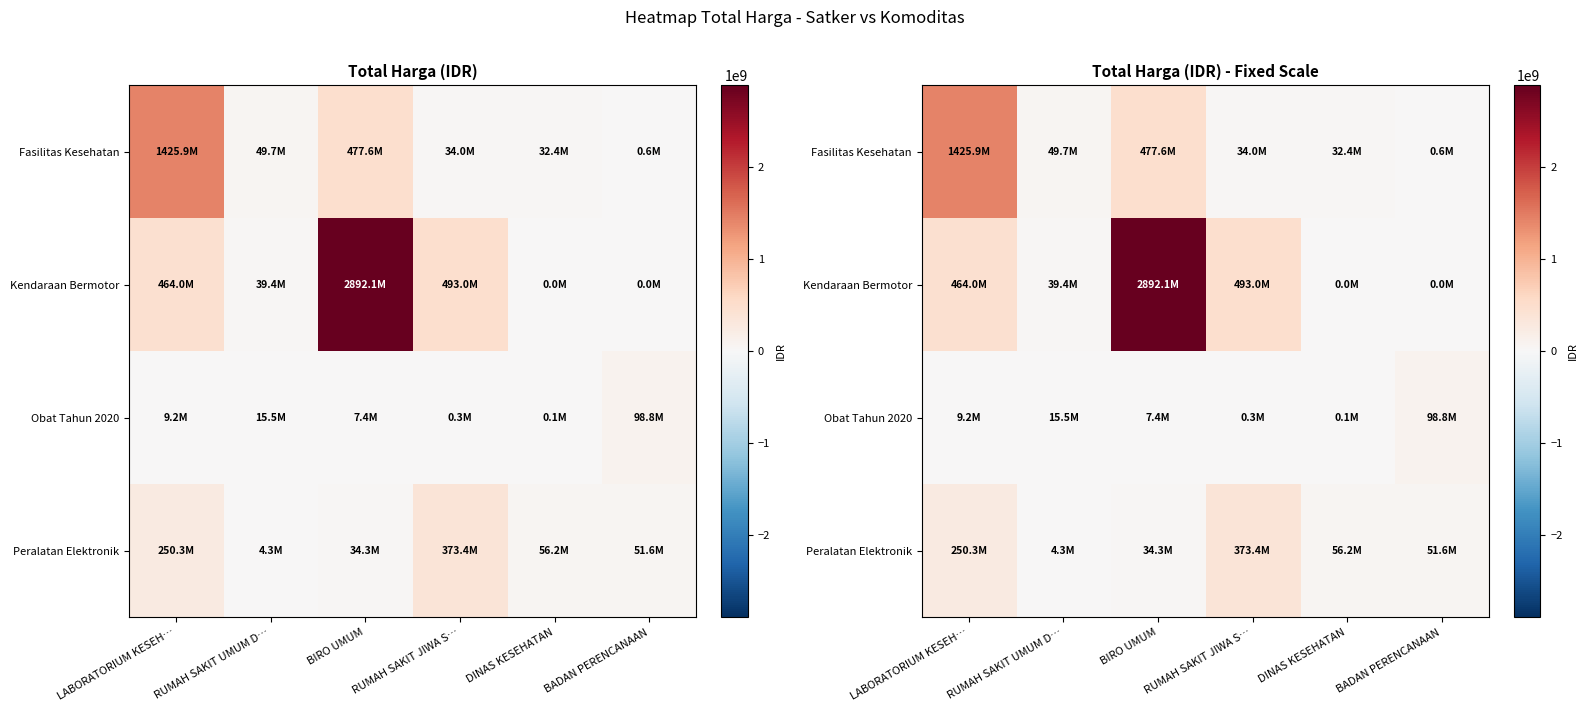

What is the maximum value for Kendaraan Bermotor?

2892122000